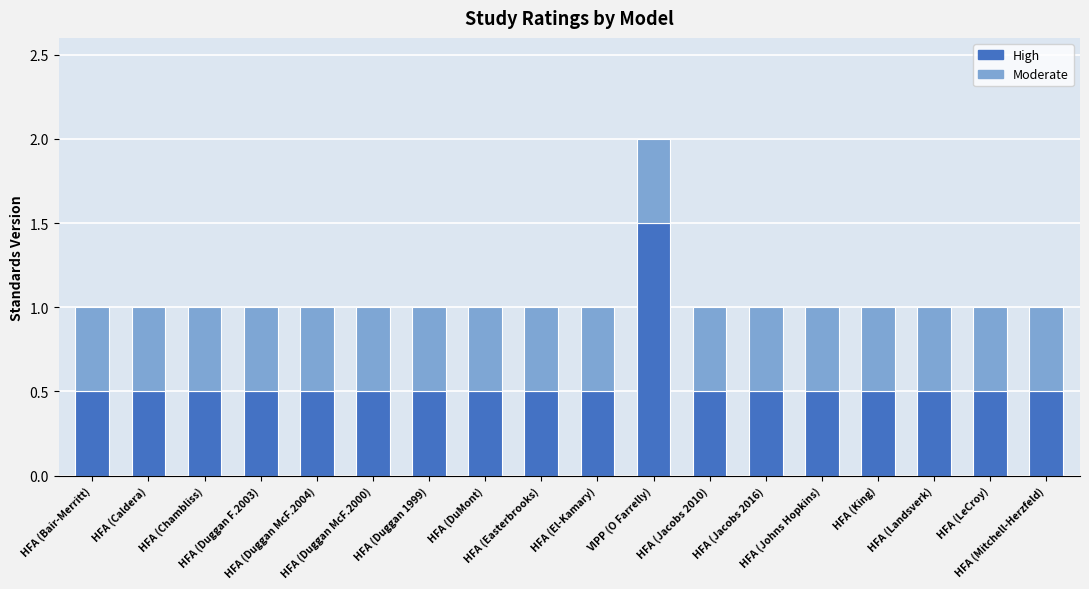

What is the difference between the maximum and minimum values in the High series?

1.0